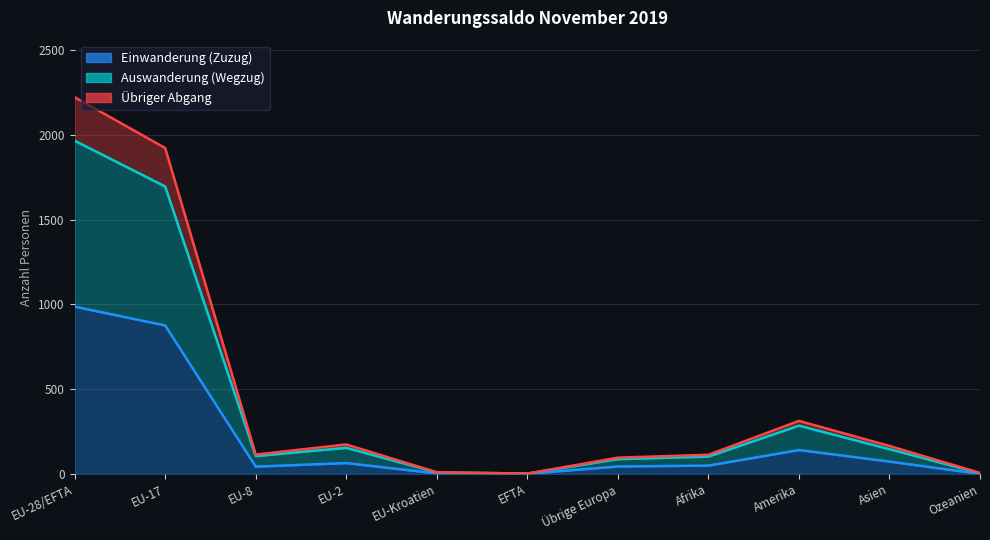

Where is Einwanderung (Zuzug) nearest to the value 493?

Amerika